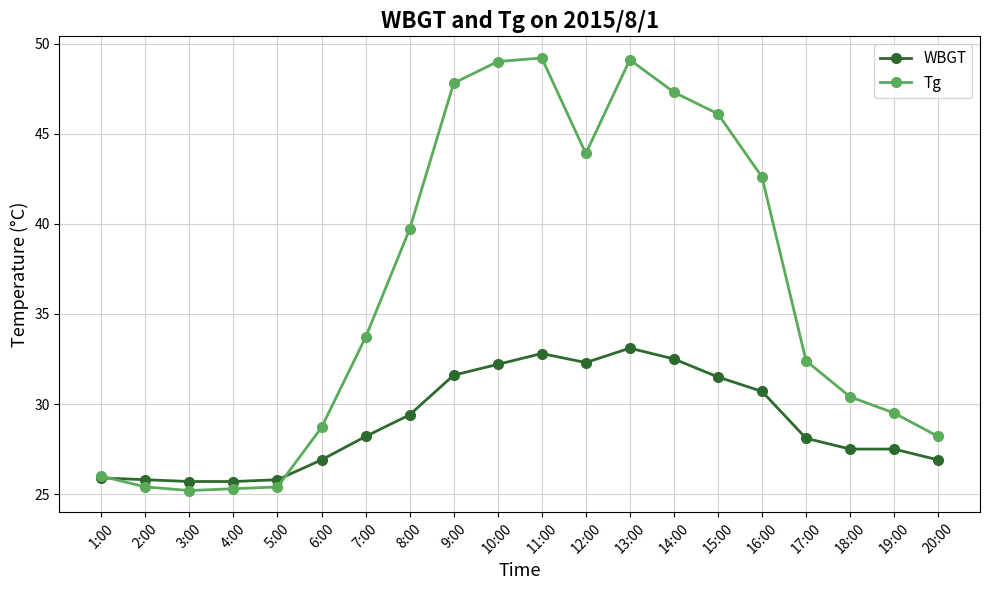

What are all the series names shown in the legend?

WBGT, Tg